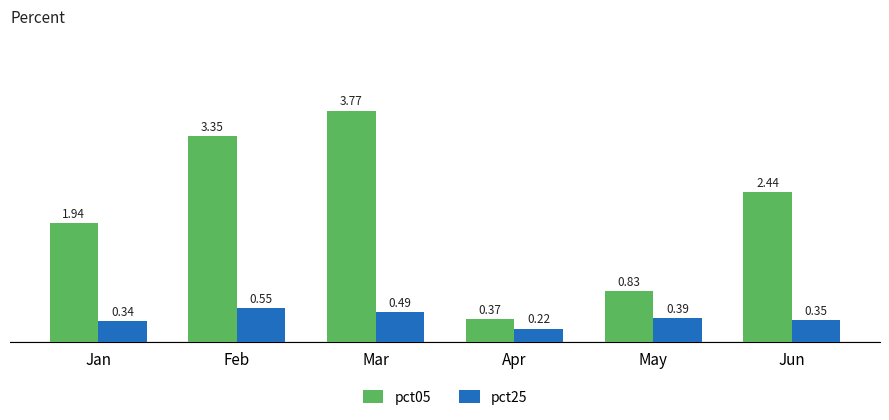

Which series has the largest total across all categories?

pct05